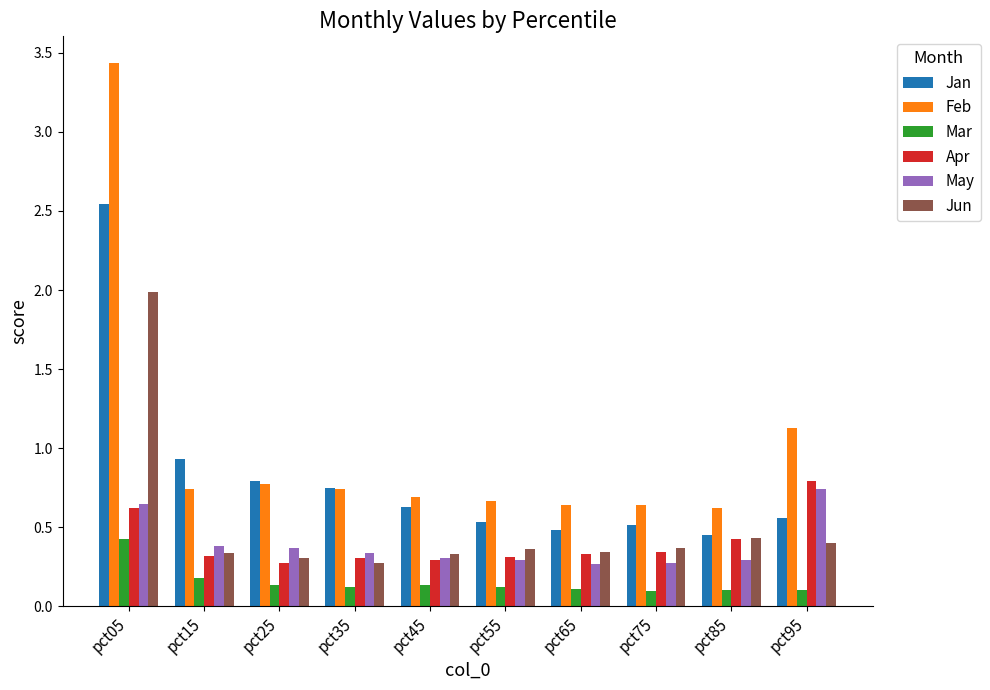

Is it true that Mar equals 0.4 at pct05?

True